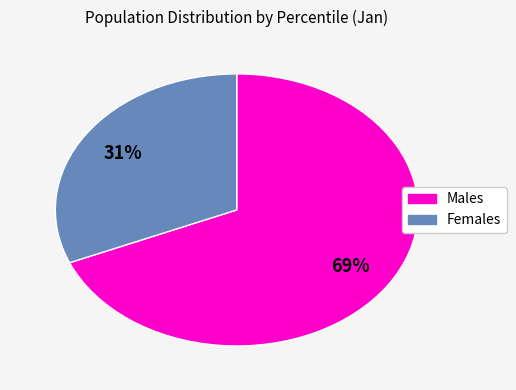

Does any single category account for the majority?

Yes